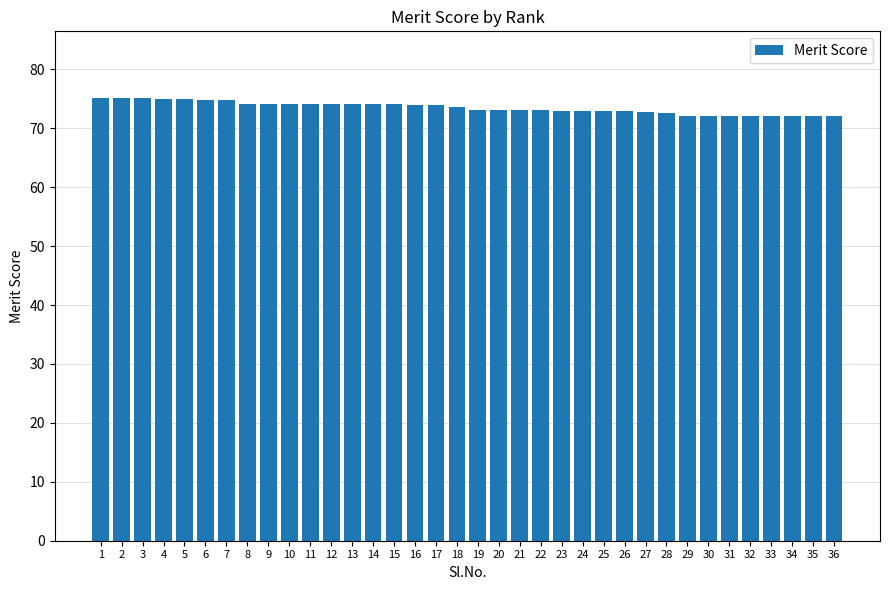

The chart shows a value of 51.9 at 13. True or false?

False